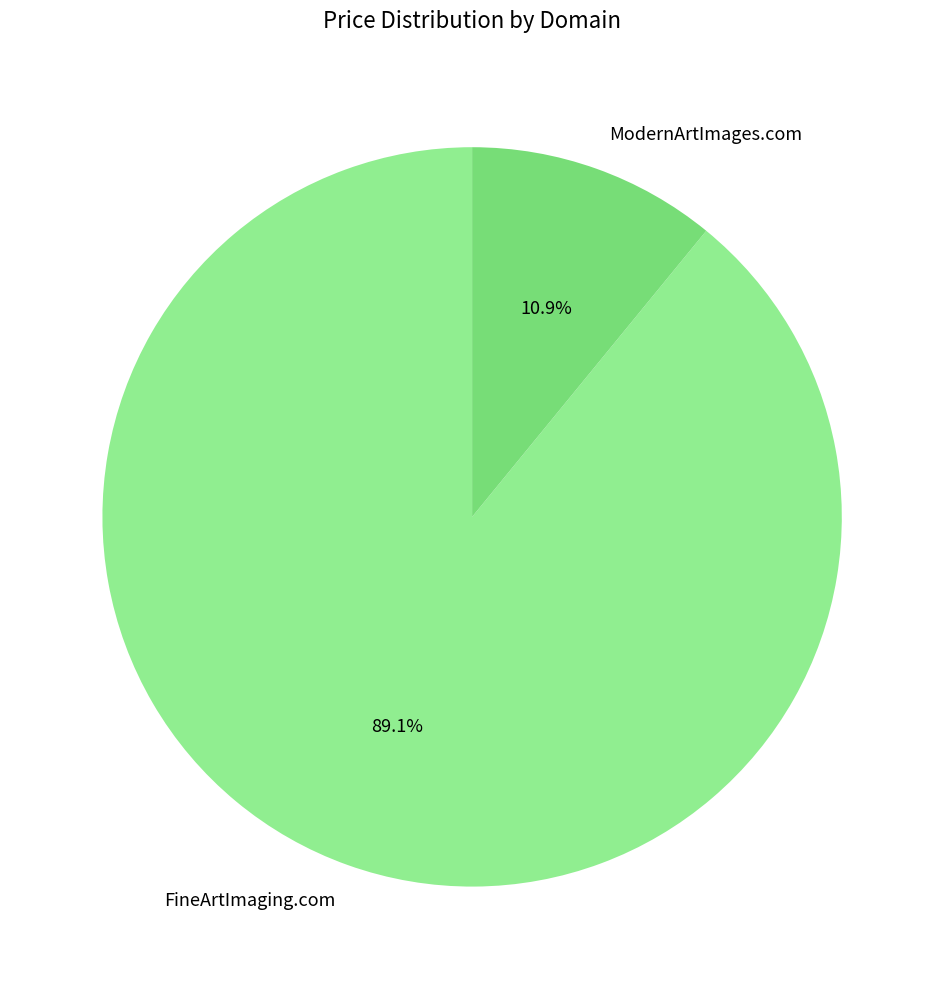

To the nearest percent, what percentage of the pie is ModernArtImages.com?

11%